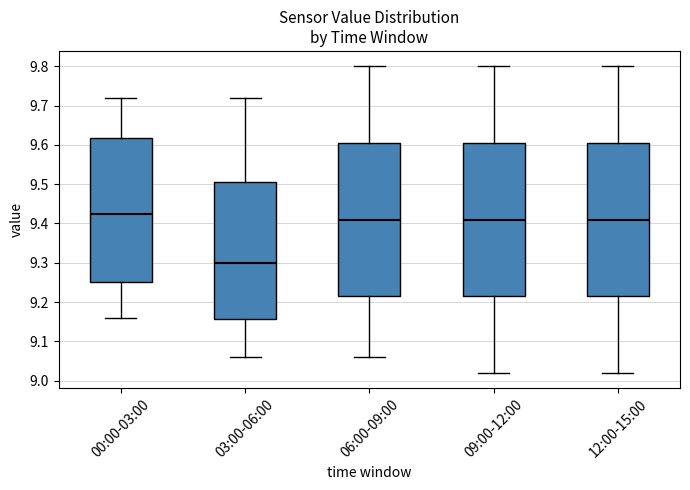

Reading left to right, read every box against the y-axis: the position of its median line, the range the box covers, and the ends of its whiskers. The values are not printed on the chart, so give them approximately, as read against the axis.

00:00-03:00: median 9.43, box 9.25 to 9.62, whiskers 9.16 to 9.72
03:00-06:00: median 9.30, box 9.16 to 9.51, whiskers 9.06 to 9.72
06:00-09:00: median 9.41, box 9.22 to 9.61, whiskers 9.06 to 9.80
09:00-12:00: median 9.41, box 9.22 to 9.61, whiskers 9.02 to 9.80
12:00-15:00: median 9.41, box 9.22 to 9.61, whiskers 9.02 to 9.80